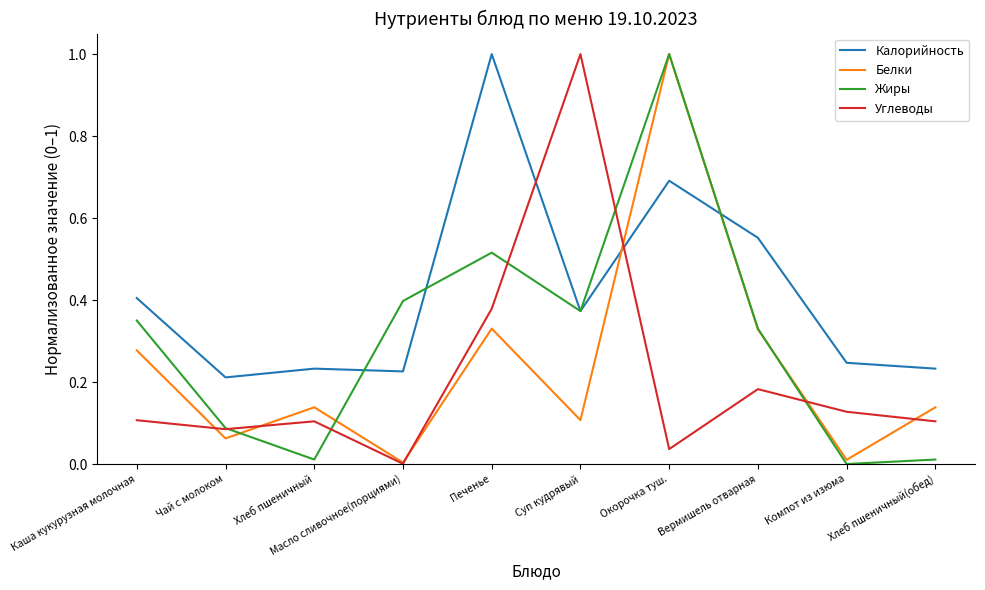

What position from the right is Суп кудрявый?

5